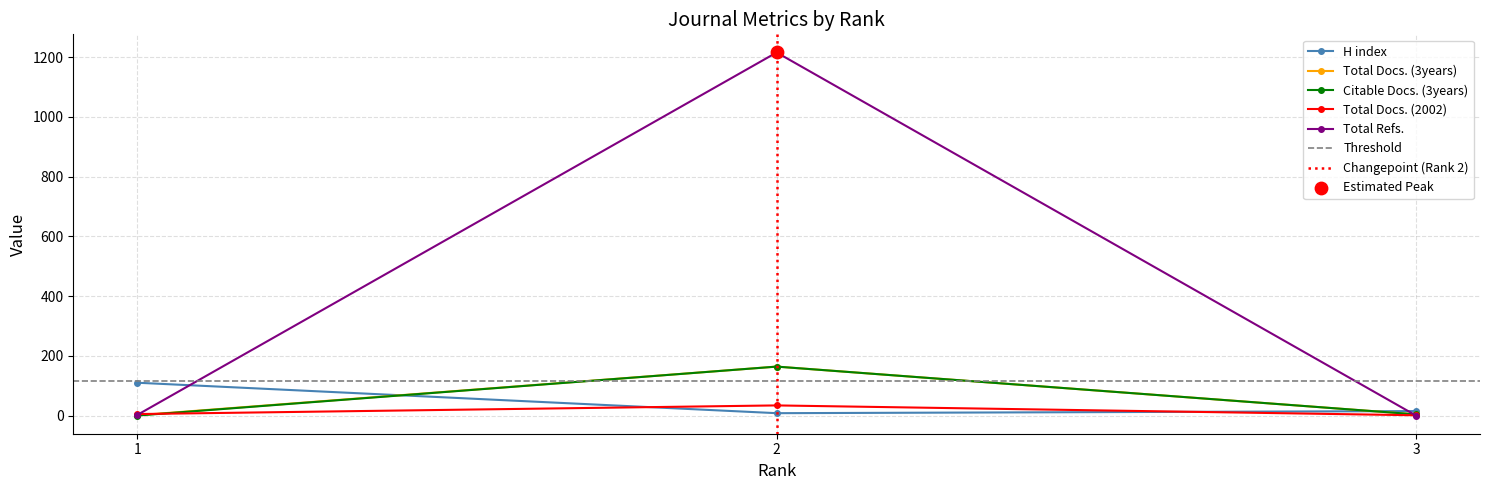

At how many categories does at least one series exceed 1179?

1